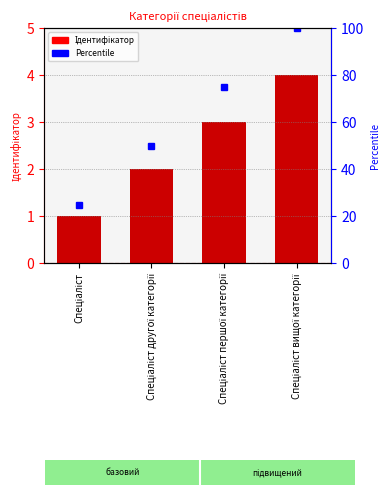

Between Спеціаліст першої категорії and Спеціаліст, which is larger?

Спеціаліст першої категорії